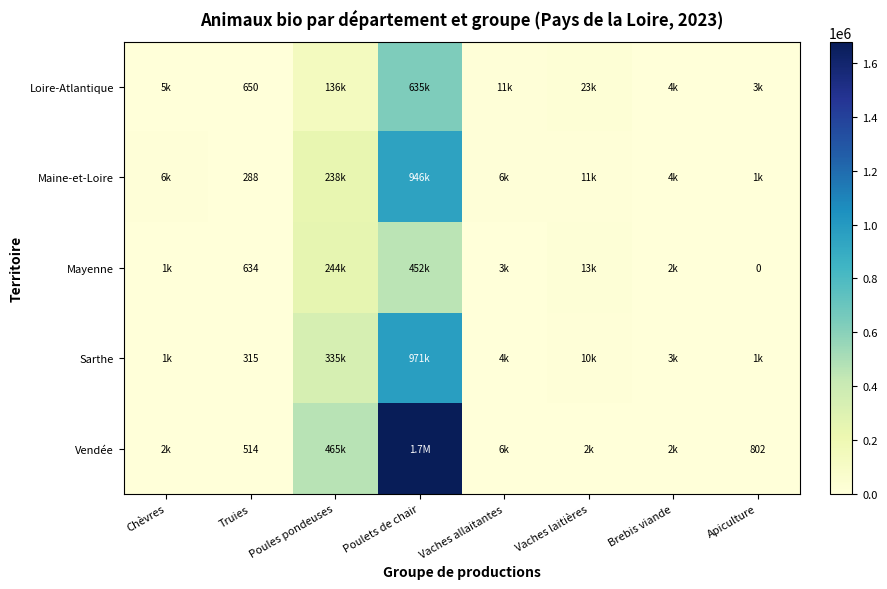

Is it true that Loire-Atlantique equals 437 at Truies?

False